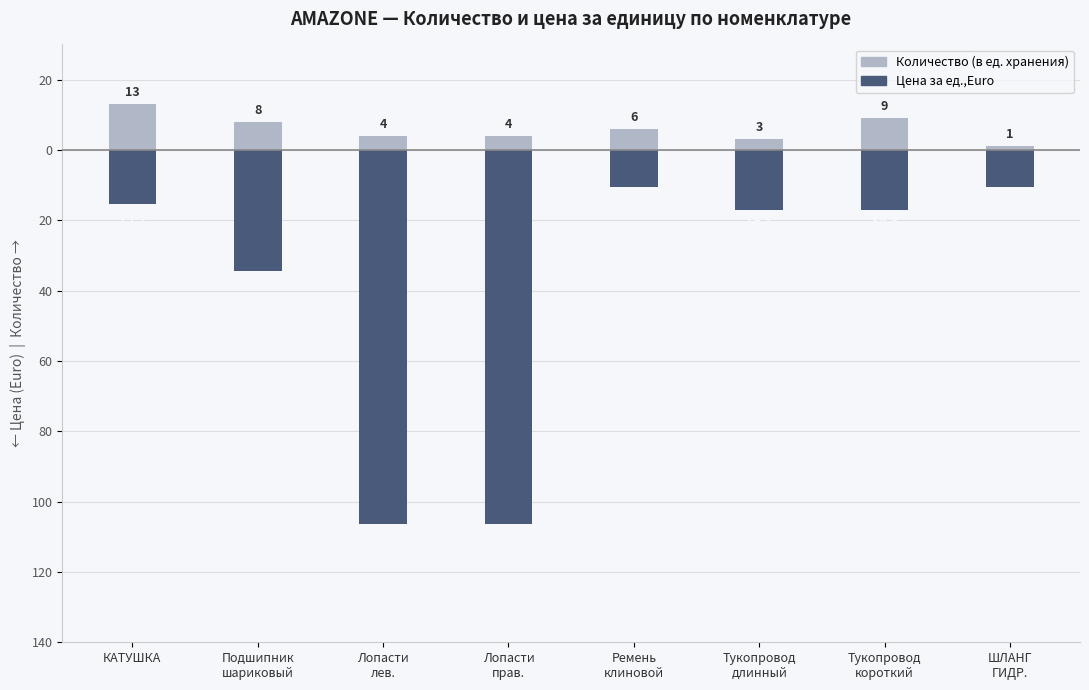

How many distinct data groups are displayed?

2